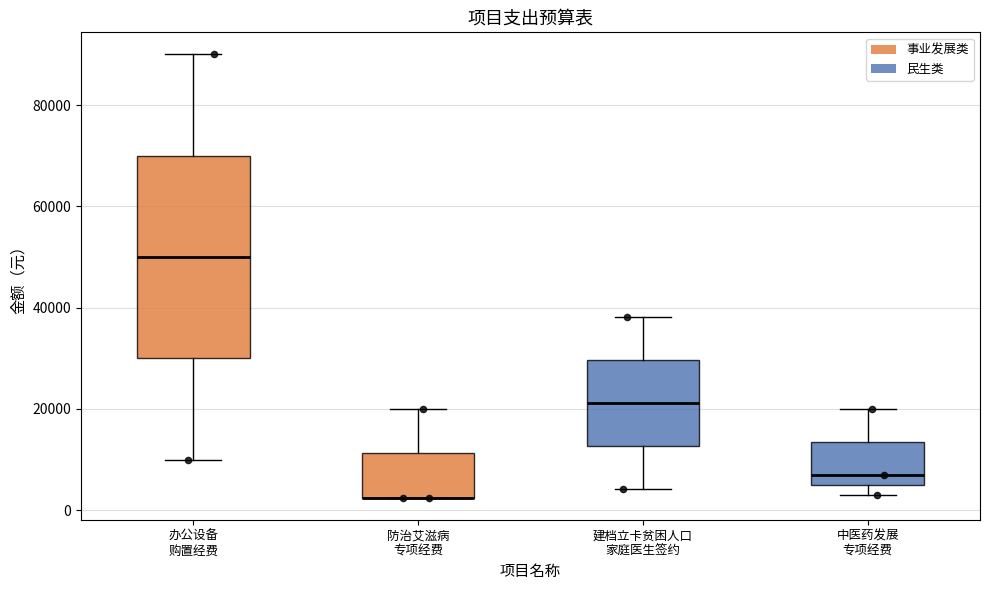

Which box is the tallest, from its lower edge to its upper edge?

办公设备 购置经费